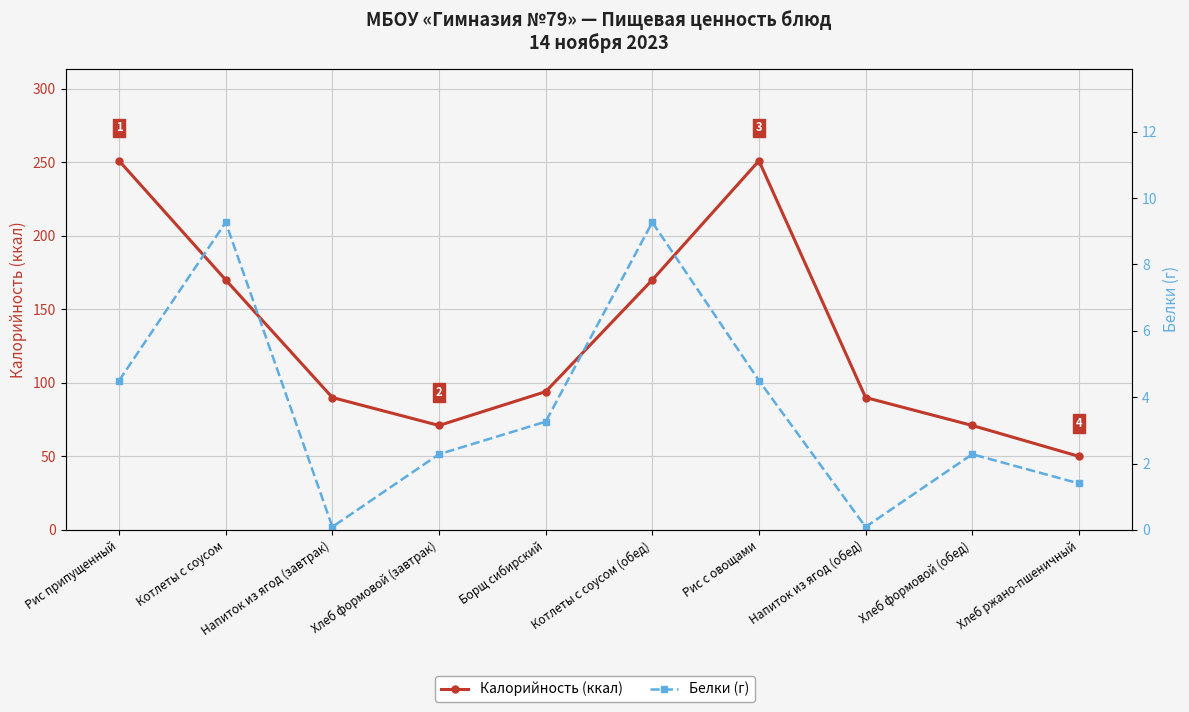

Reading left to right, extract all data points from this chart.

Калорийность (ккал): 251.0	170.0	90.0	71.0	94.0	170.0	251.0	90.0	71.0	50.0
Белки (г): 4.5	9.3	0.1	2.3	3.3	9.3	4.5	0.1	2.3	1.4